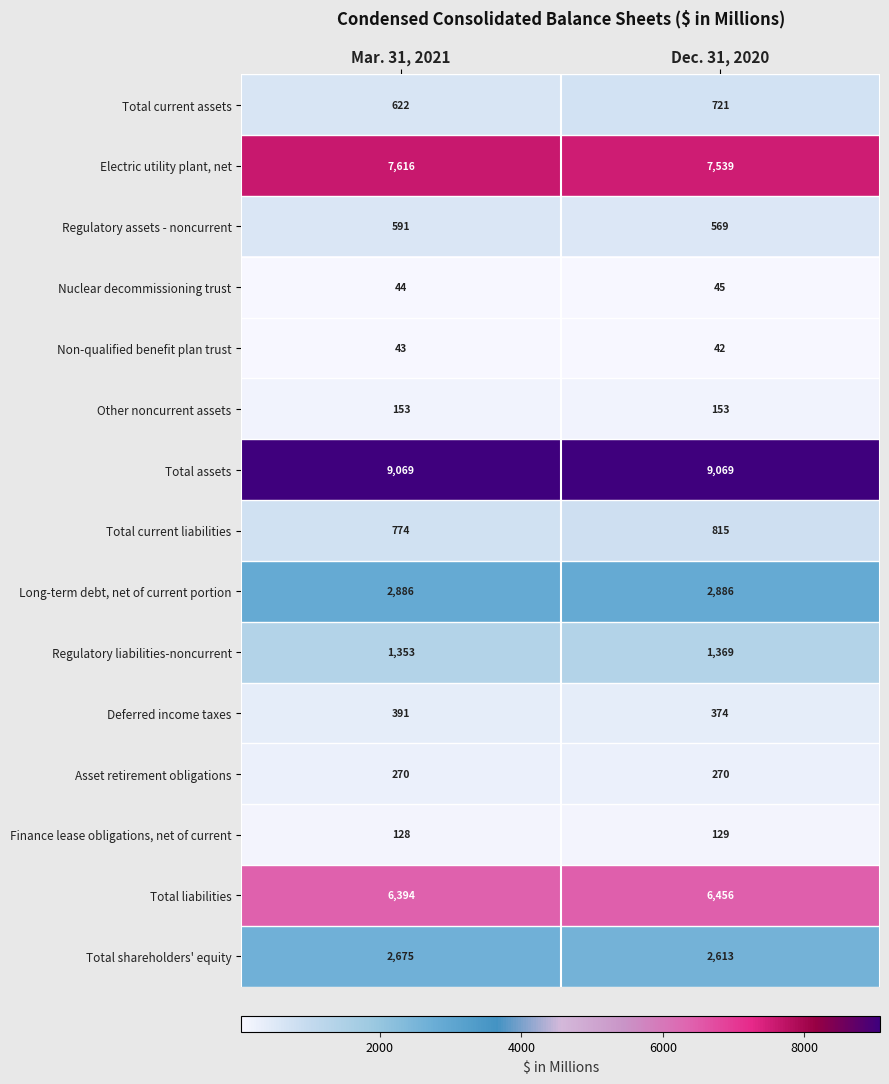

Reading left to right, extract all data points from this chart.

Total current assets: 622	721
Electric utility plant, net: 7616	7539
Regulatory assets - noncurrent: 591	569
Nuclear decommissioning trust: 44	45
Non-qualified benefit plan trust: 43	42
Other noncurrent assets: 153	153
Total assets: 9069	9069
Total current liabilities: 774	815
Long-term debt, net of current portion: 2886	2886
Regulatory liabilities-noncurrent: 1353	1369
Deferred income taxes: 391	374
Asset retirement obligations: 270	270
Finance lease obligations, net of current: 128	129
Total liabilities: 6394	6456
Total shareholders' equity: 2675	2613